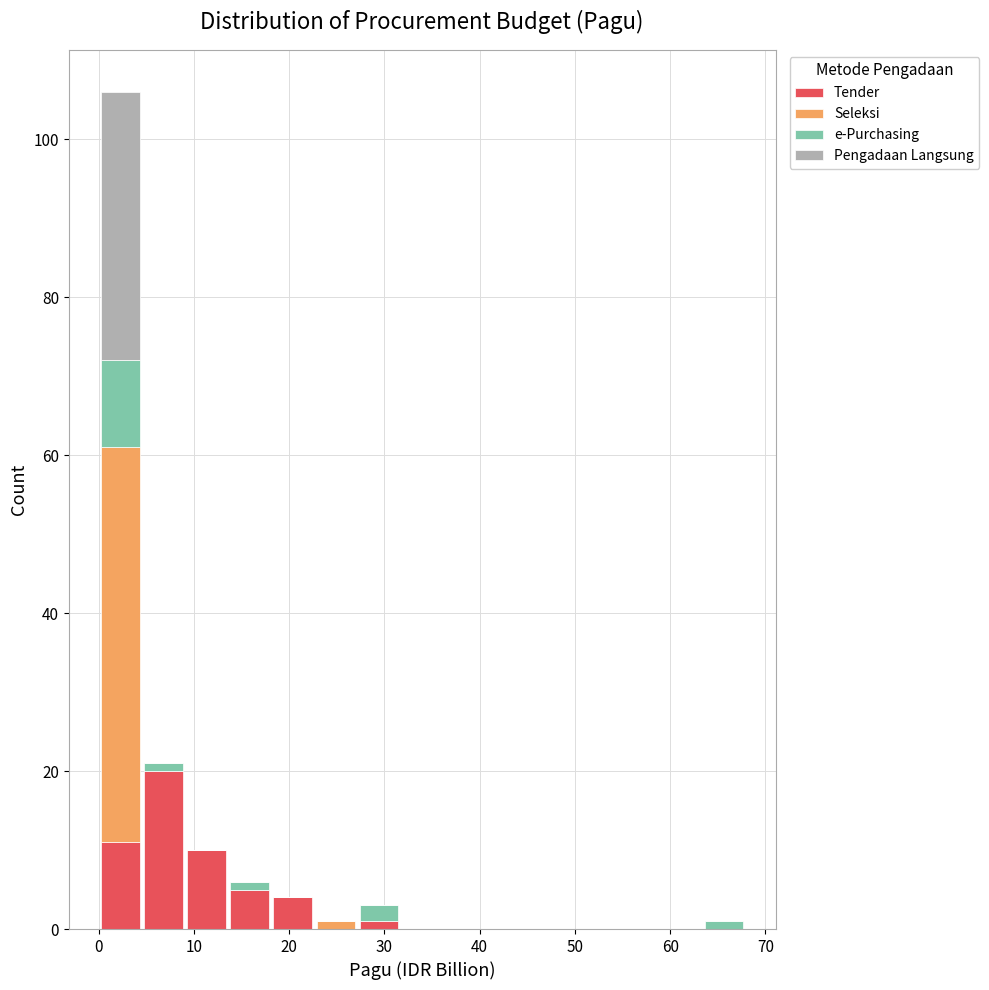

Reading left to right, list every stacked bar in this chart as the range it spans on the x-axis followed by its total height. Neither the bar edges nor the heights are printed on the chart, so give them approximately, as read against the axes.

0 to 5: 106
5 to 9: 22
9 to 14: 10
14 to 18: 6
18 to 23: 4
23 to 27: under 2
27 to 32: 4
32 to 36: 0
36 to 41: 0
41 to 45: 0
45 to 50: 0
50 to 54: 0
54 to 59: 0
59 to 63: 0
63 to 68: under 2